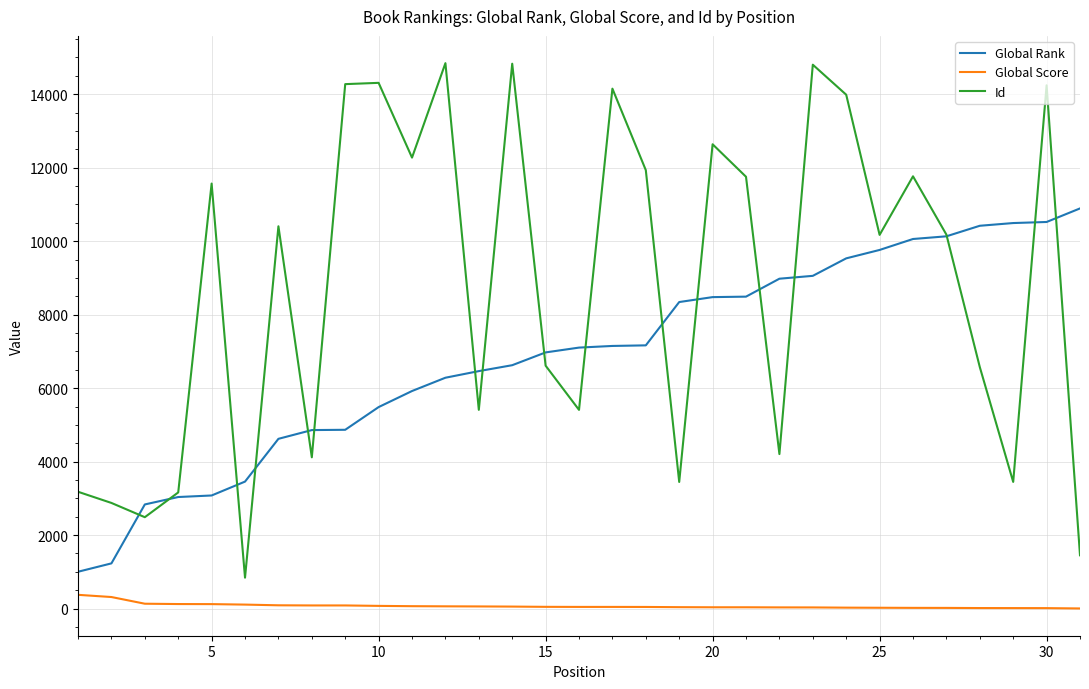

True or false: Global Score and Global Rank intersect in this chart.

False